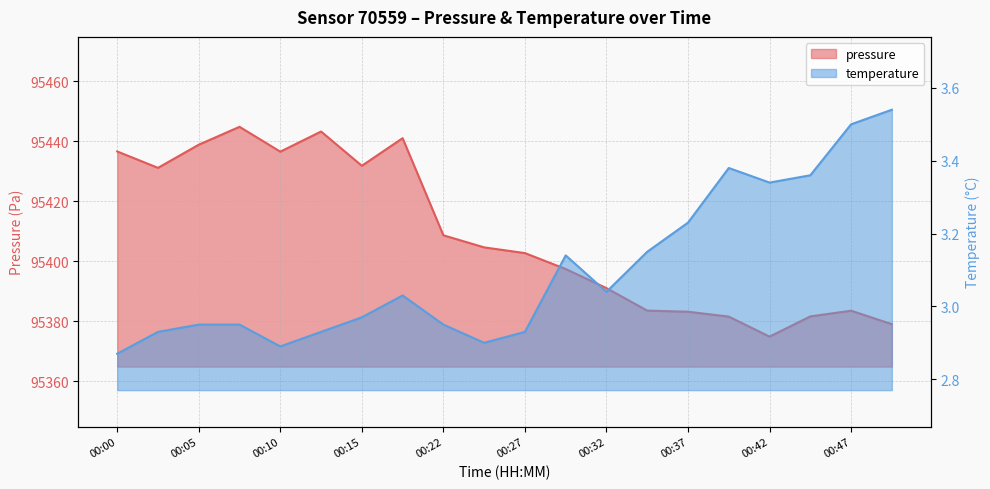

Where is the first local minimum for temperature?

00:10